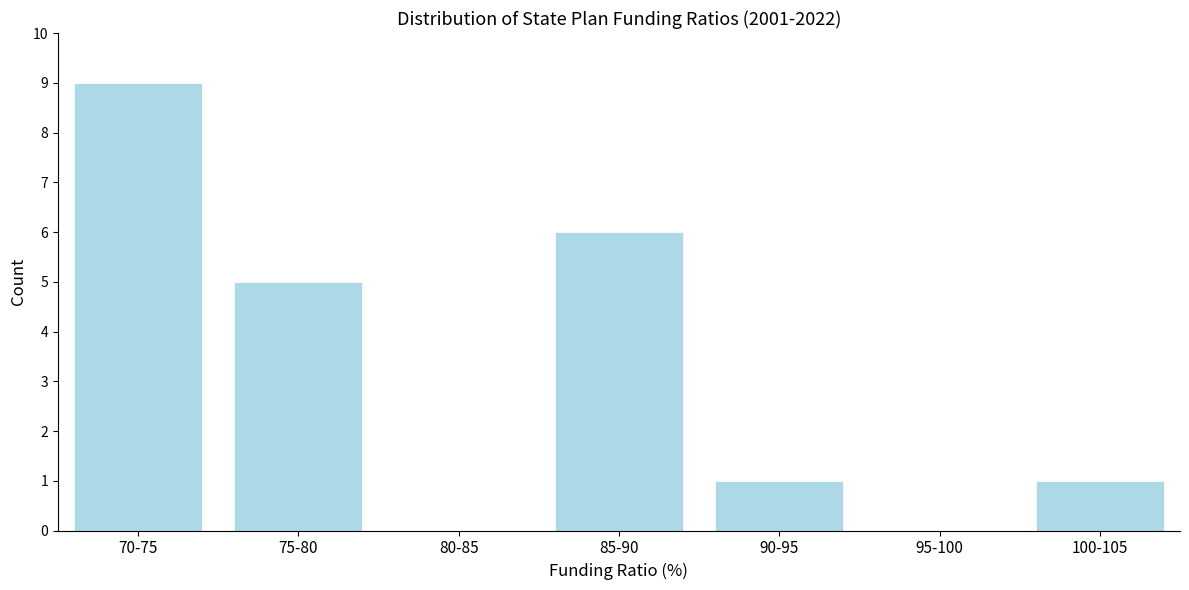

Reading right to left, list all the values displayed in this chart.

100-105=1	95-100=0	90-95=1	85-90=6	80-85=0	75-80=5	70-75=9